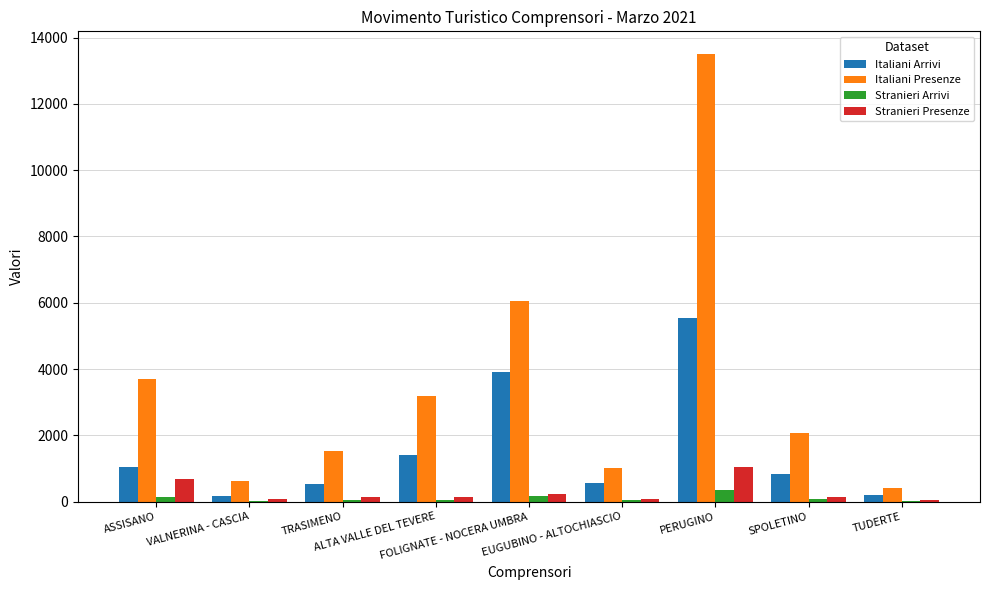

What is the sum of all Italiani Arrivi values?

14233